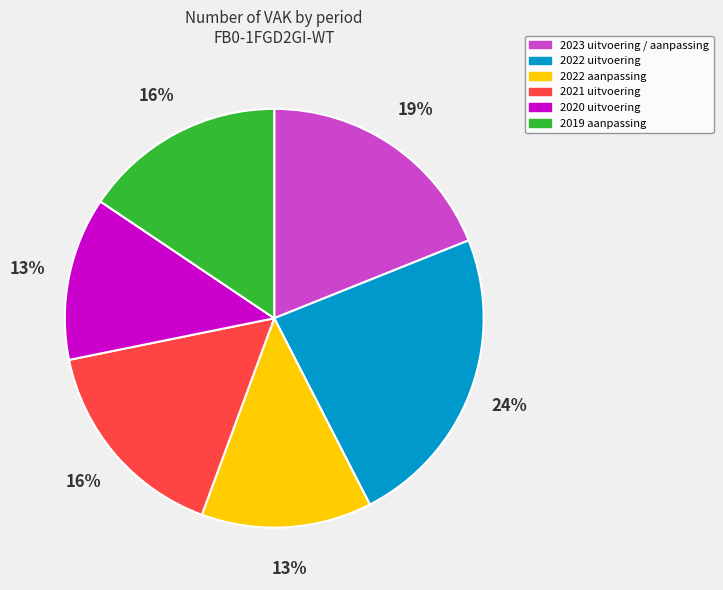

Between 2023 uitvoering / aanpassing and 2022 uitvoering, which is larger?

2022 uitvoering